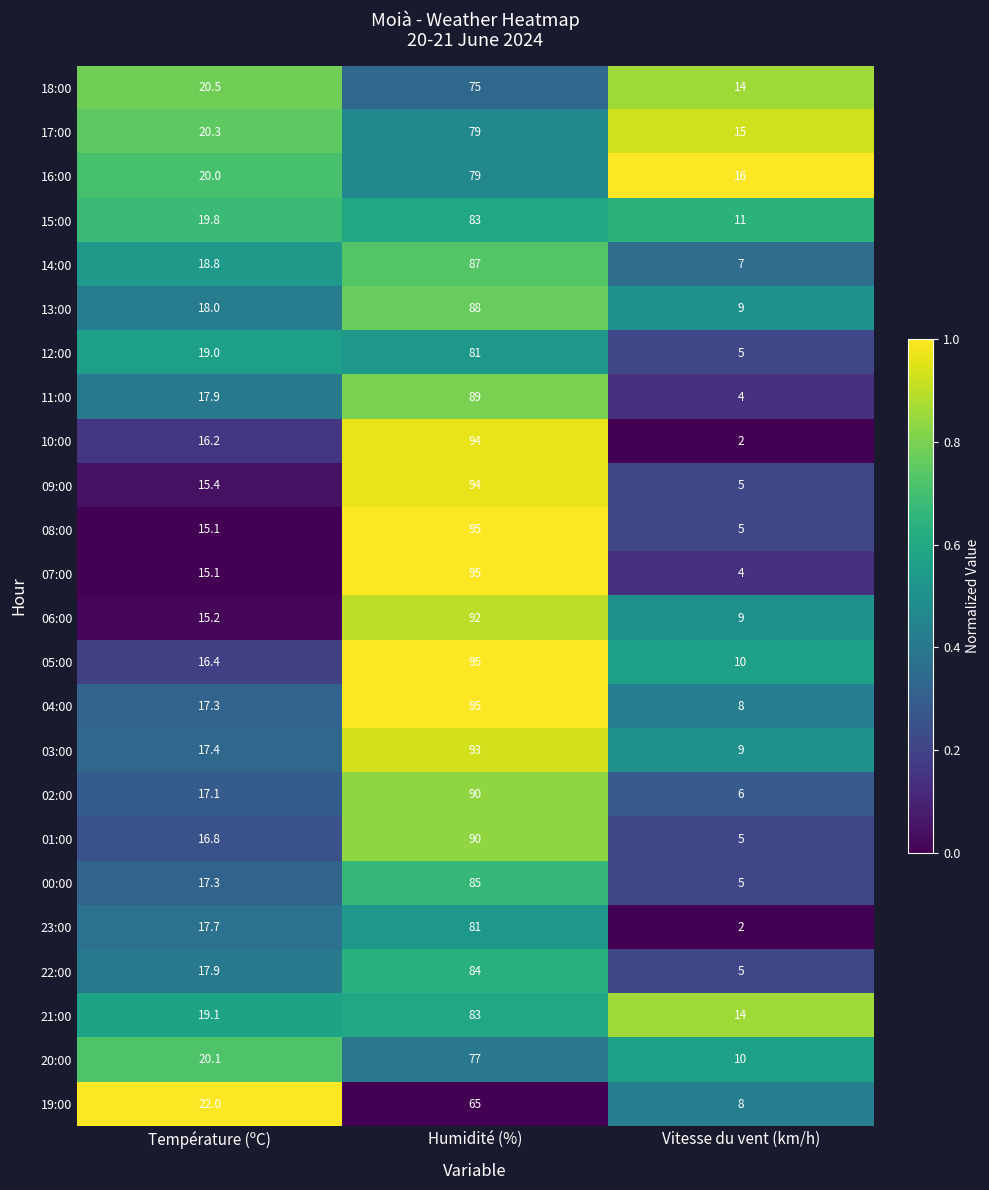

List the labels in order of 19:00 value, smallest first.

Vitesse du vent (km/h), Température (ºC), Humidité (%)